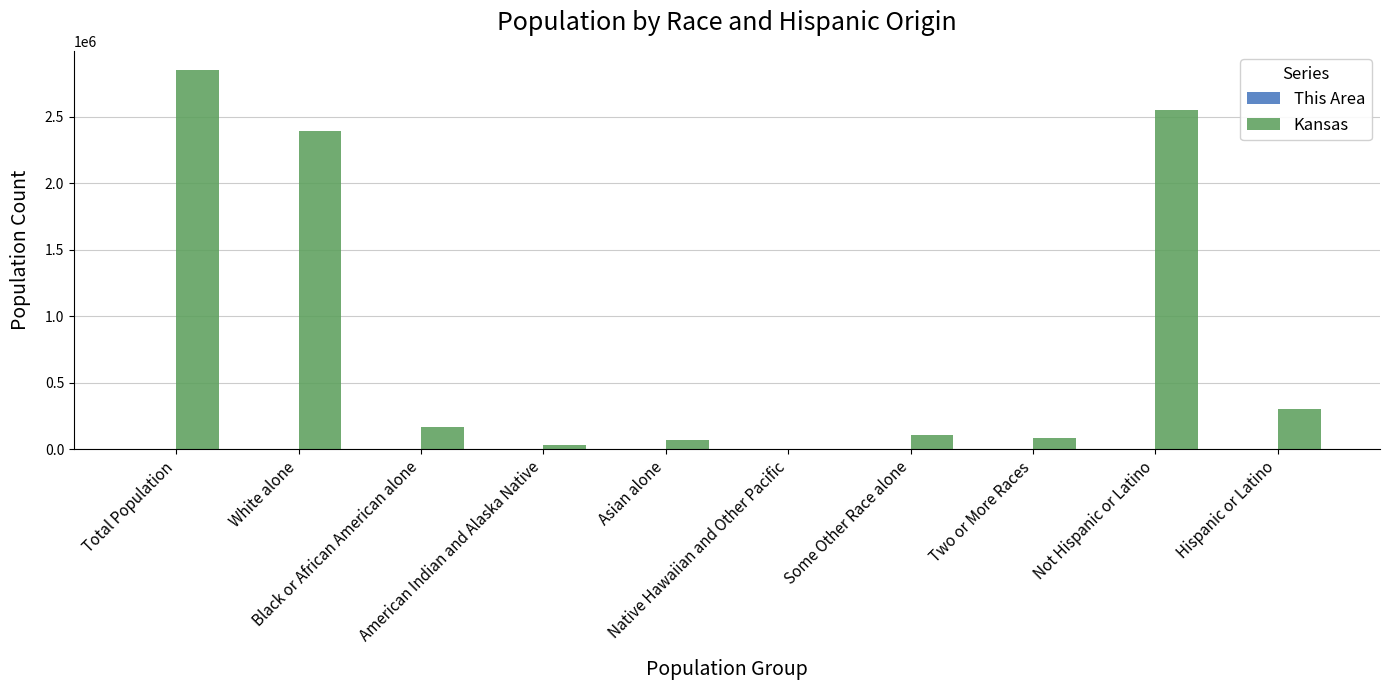

Which series has the largest total across all categories?

Kansas